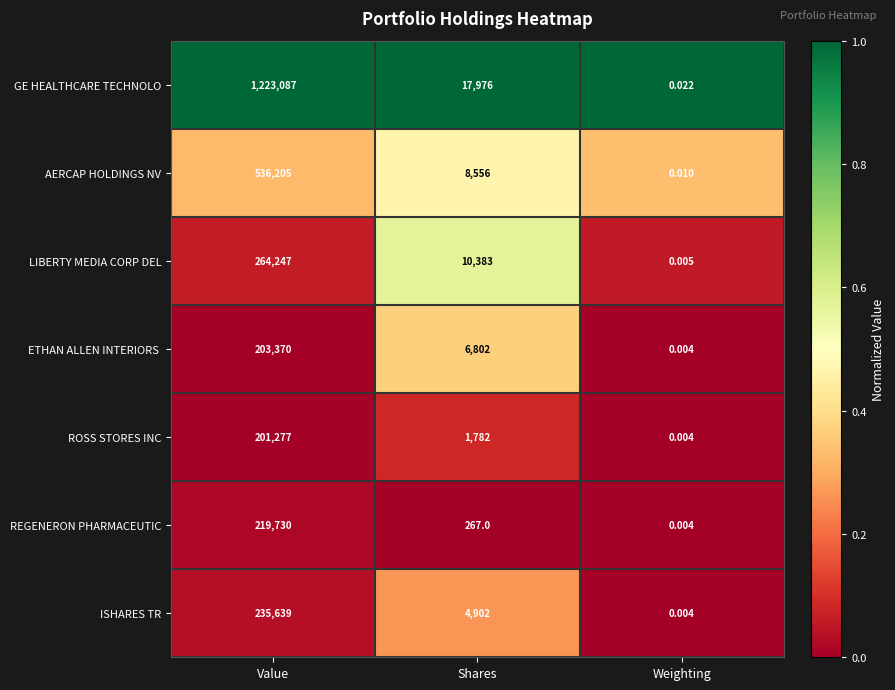

Where does the REGENERON PHARMACEUTIC series first go above 267?

Value